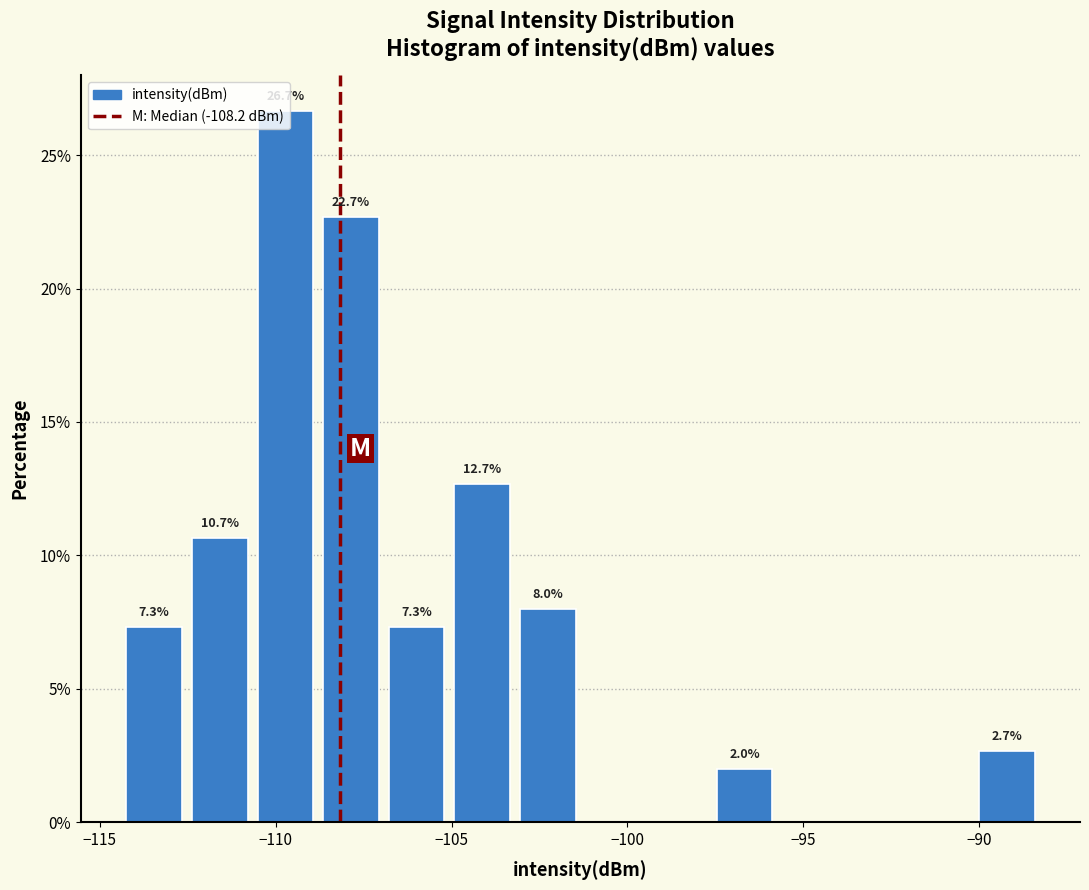

Read against the x-axis, roughly where is the centre of the tallest bar?

-109.5